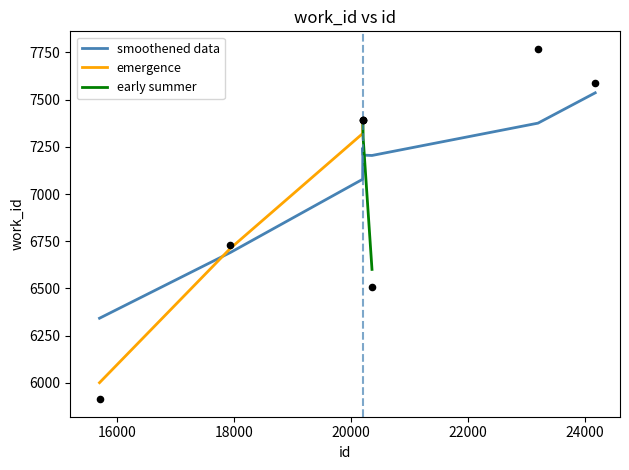

Which has a higher value, 20354 or 15695?

20354